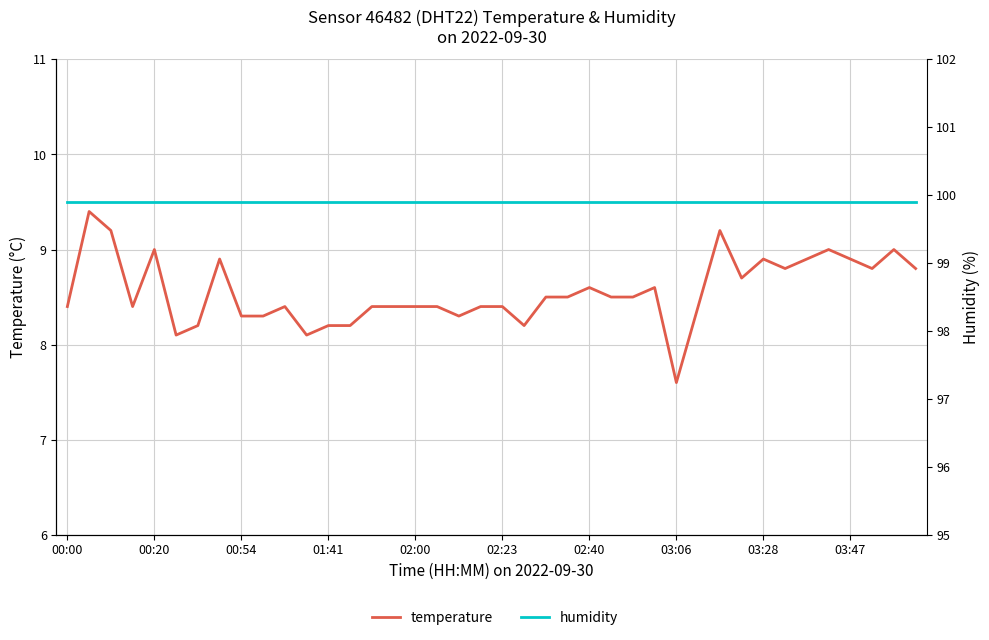

Between 10 and 13, which series saw the biggest shift?

temperature